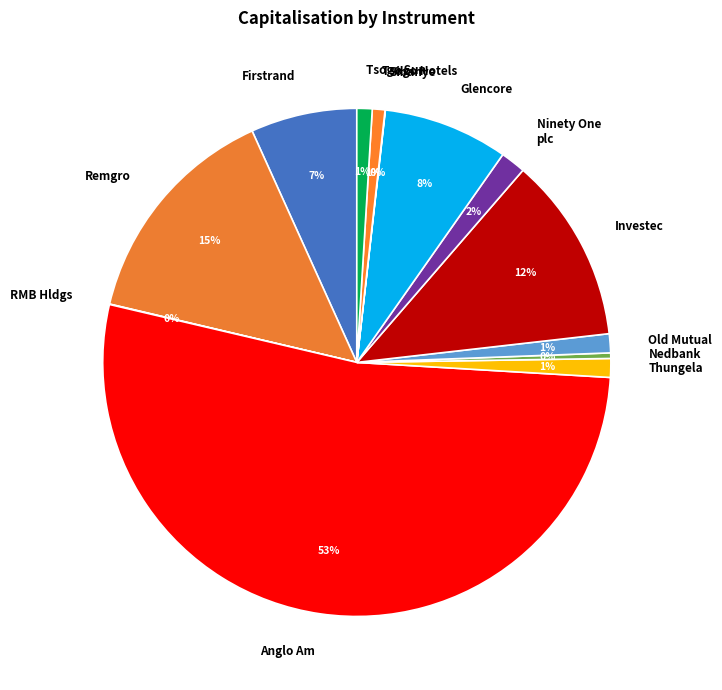

Which category has the biggest portion of the pie?

Anglo Am